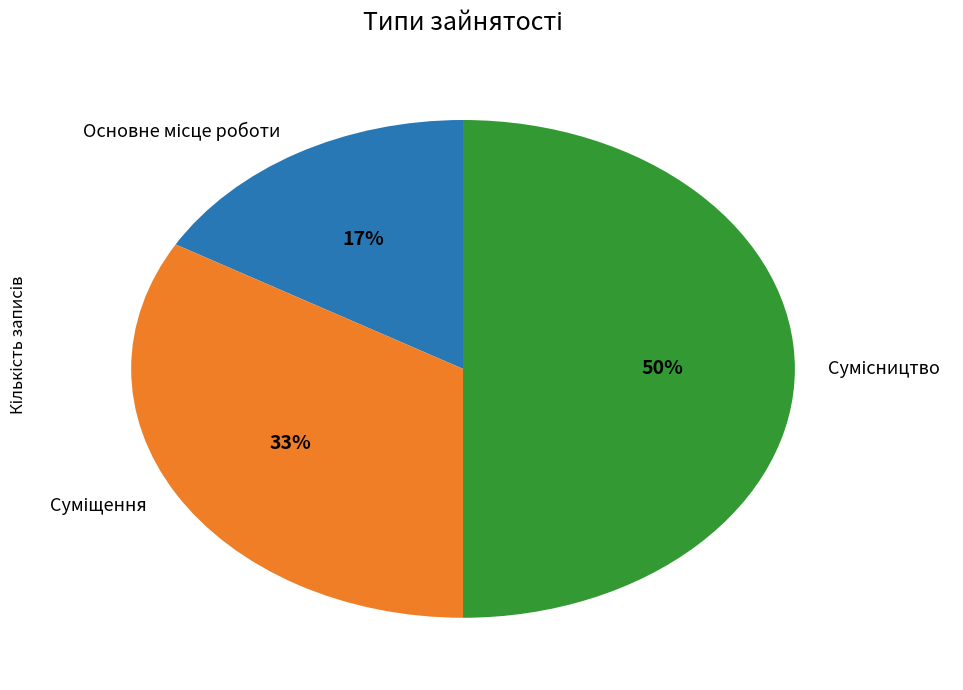

To the nearest percent, what is the difference between the largest and smallest slice percentages?

33%